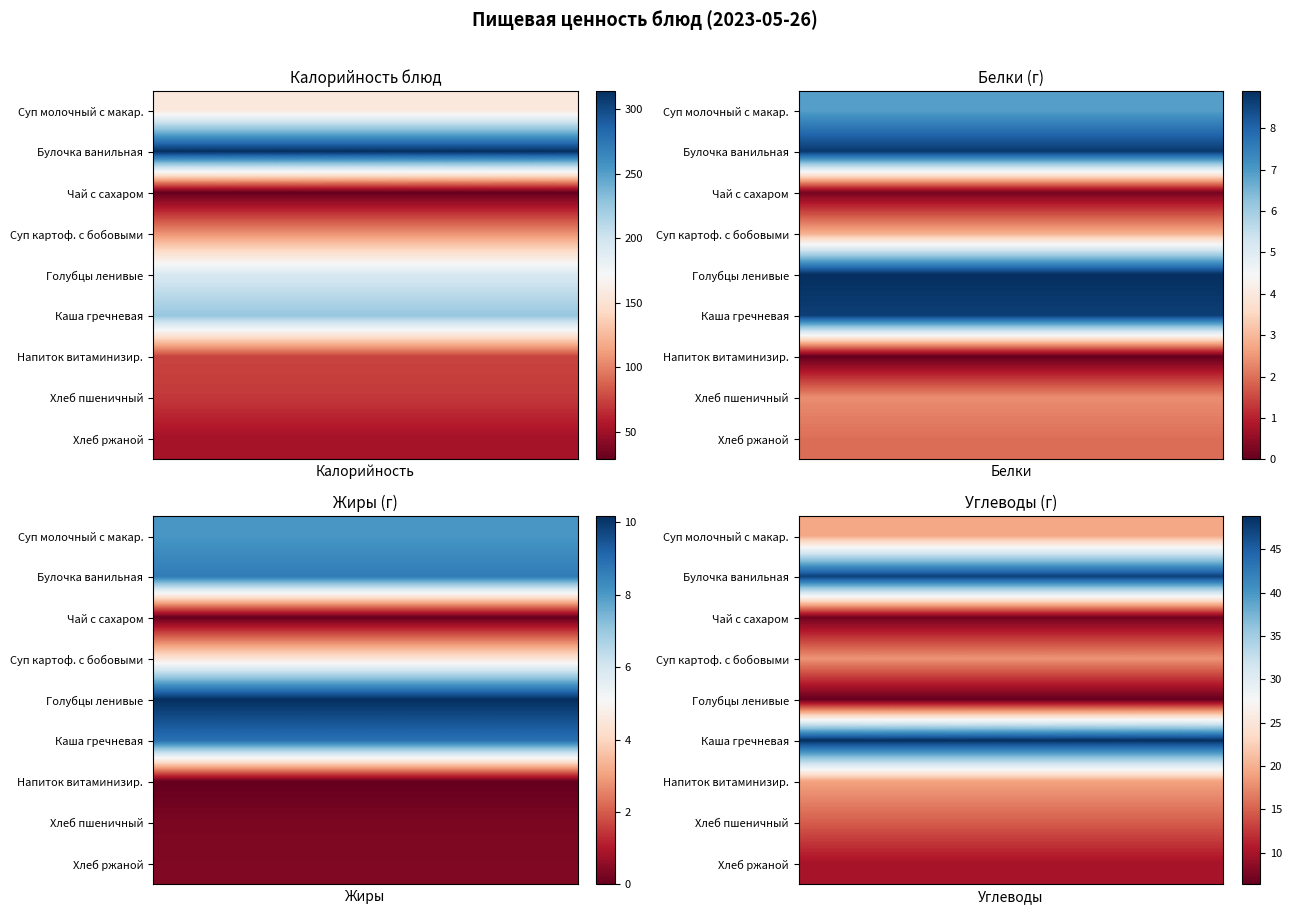

What is the difference between the highest and lowest values at 10?

42.5